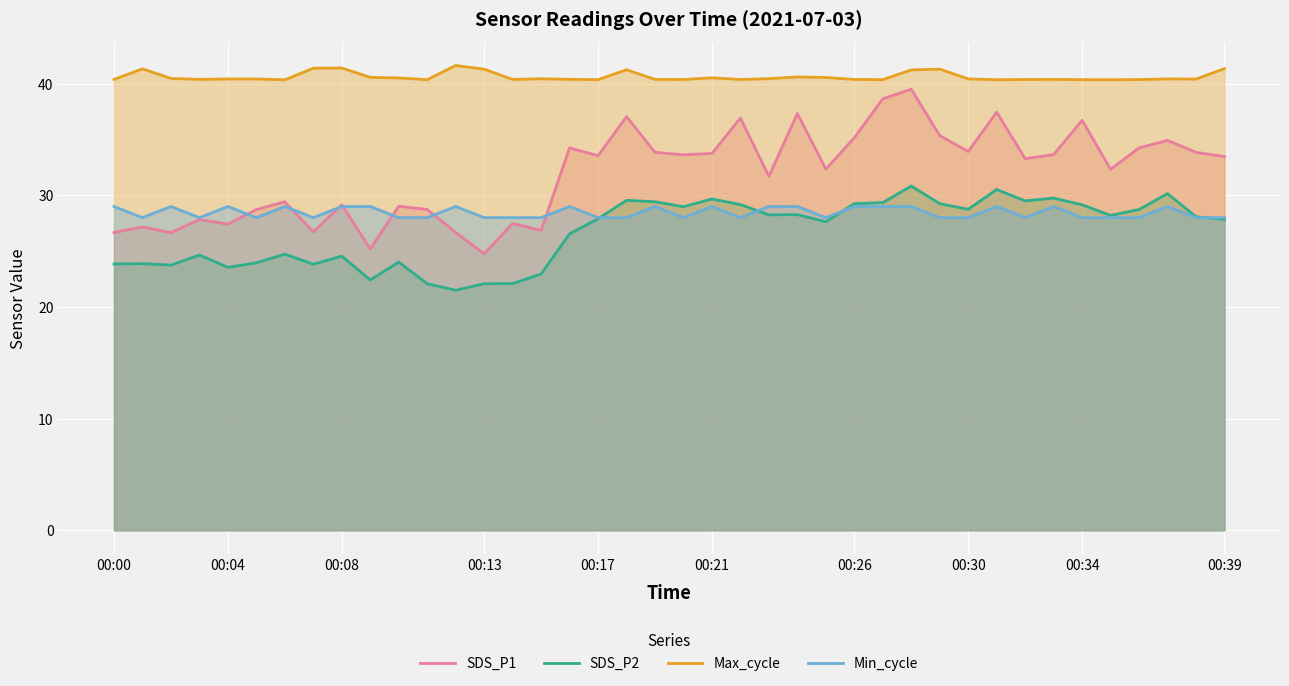

Which series has the largest range (max minus min)?

SDS_P1